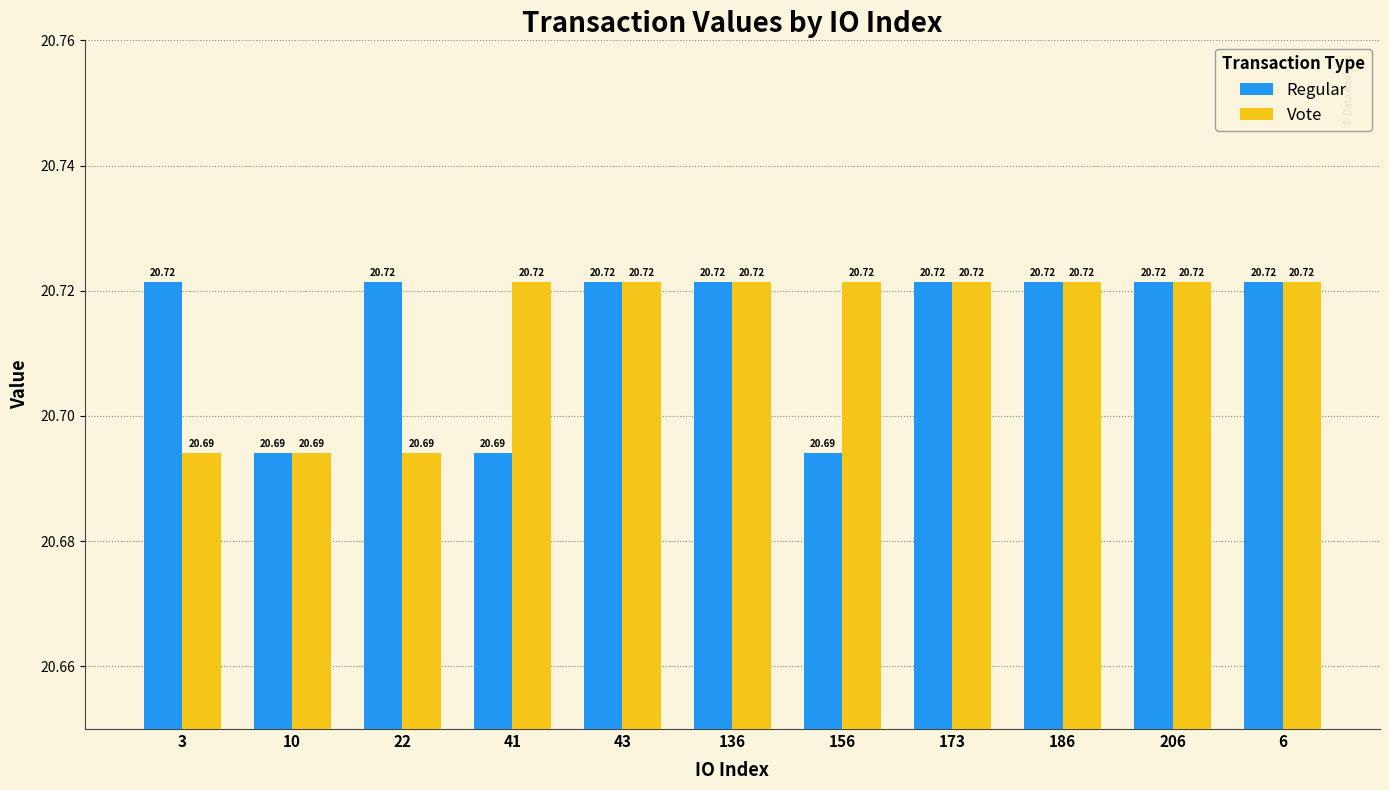

Between 3 and 136, which series saw the biggest shift?

Vote